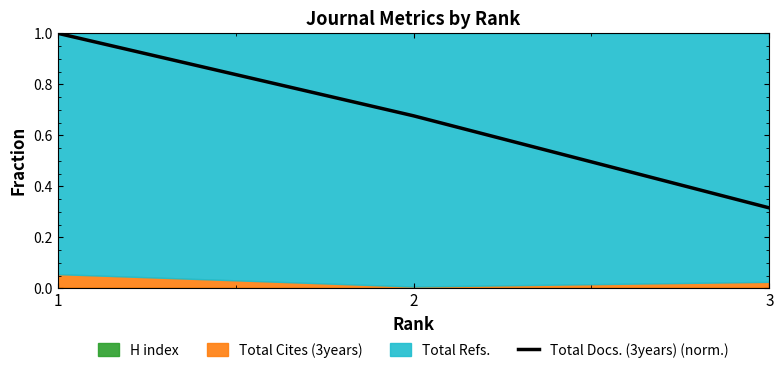

What is the smallest value displayed?

0.3